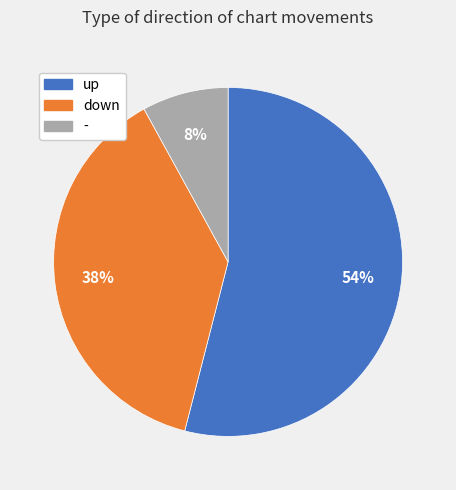

Combined, do - and up account for over 50%?

Yes